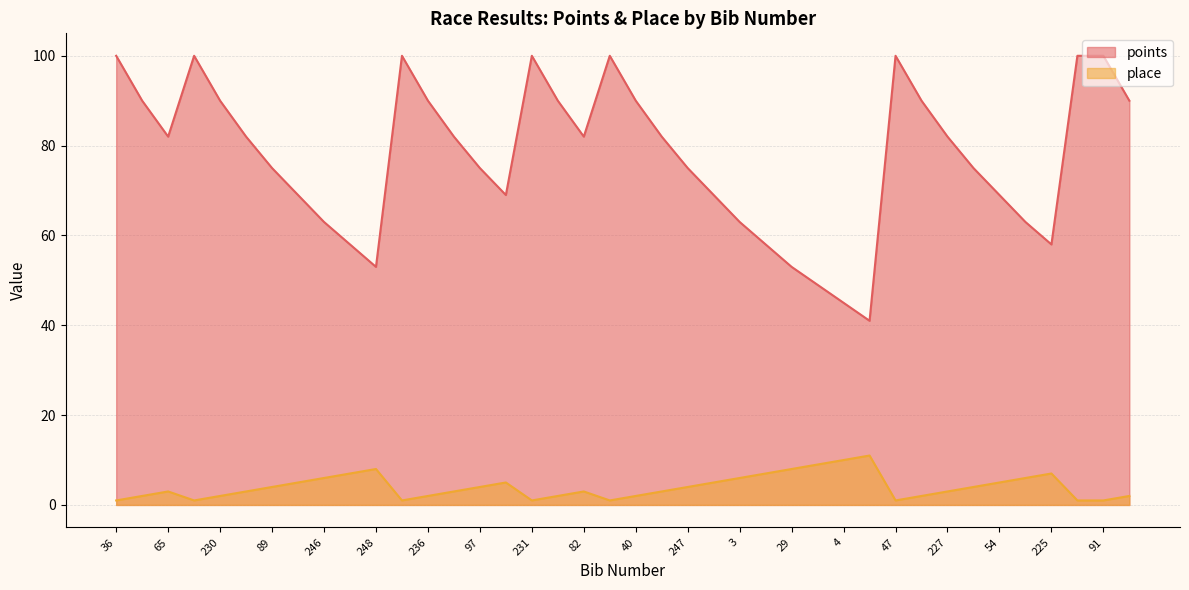

How many data points in points are above 82?

15